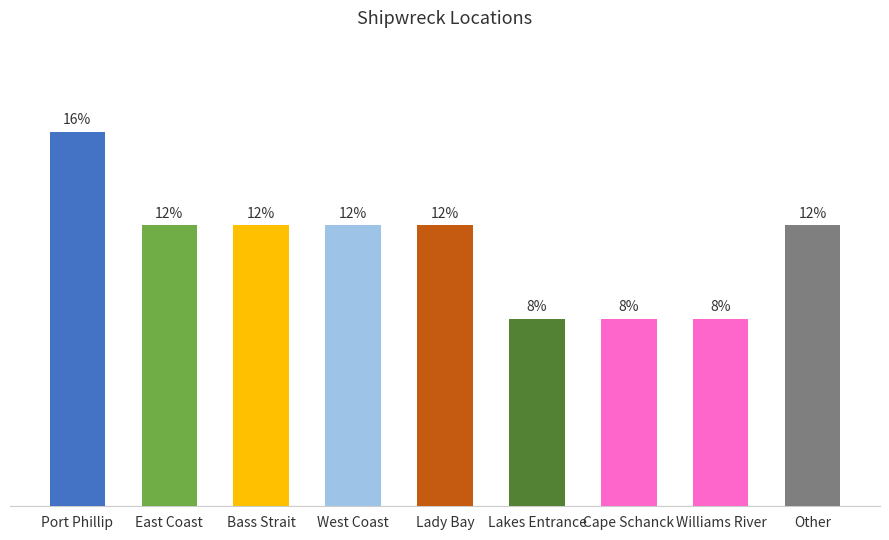

Are the bars horizontal?

No